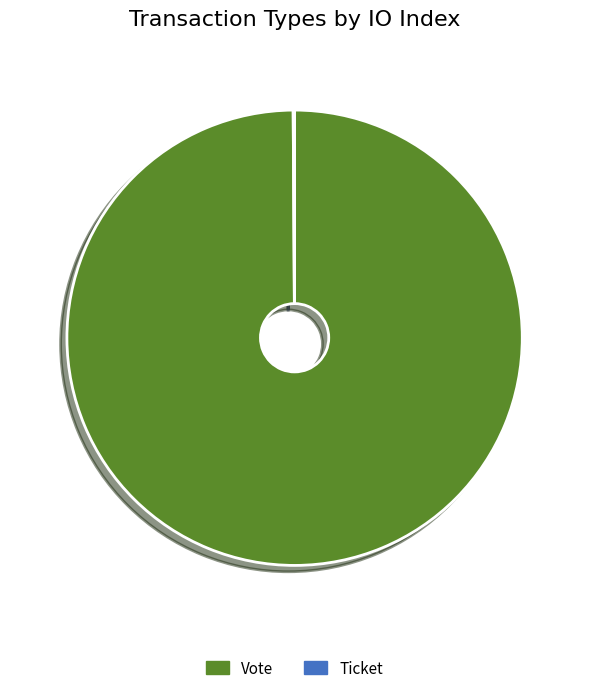

Which category has the biggest portion of the pie?

Vote